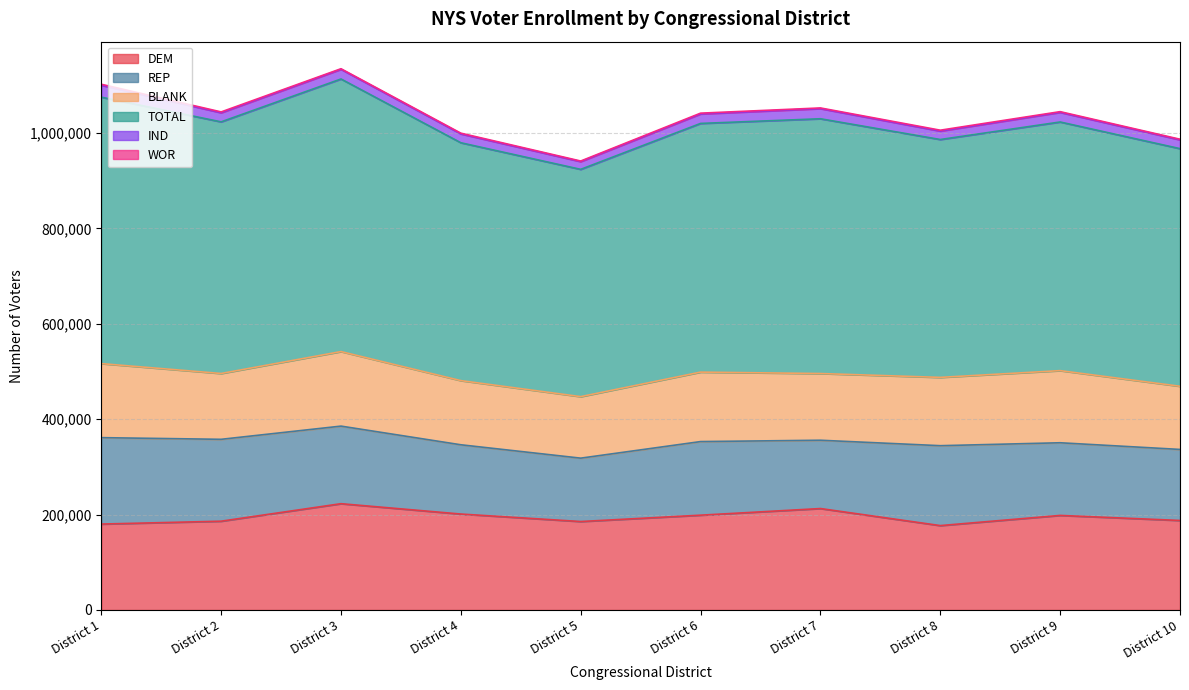

Where is IND nearest to the value 20604?

District 3